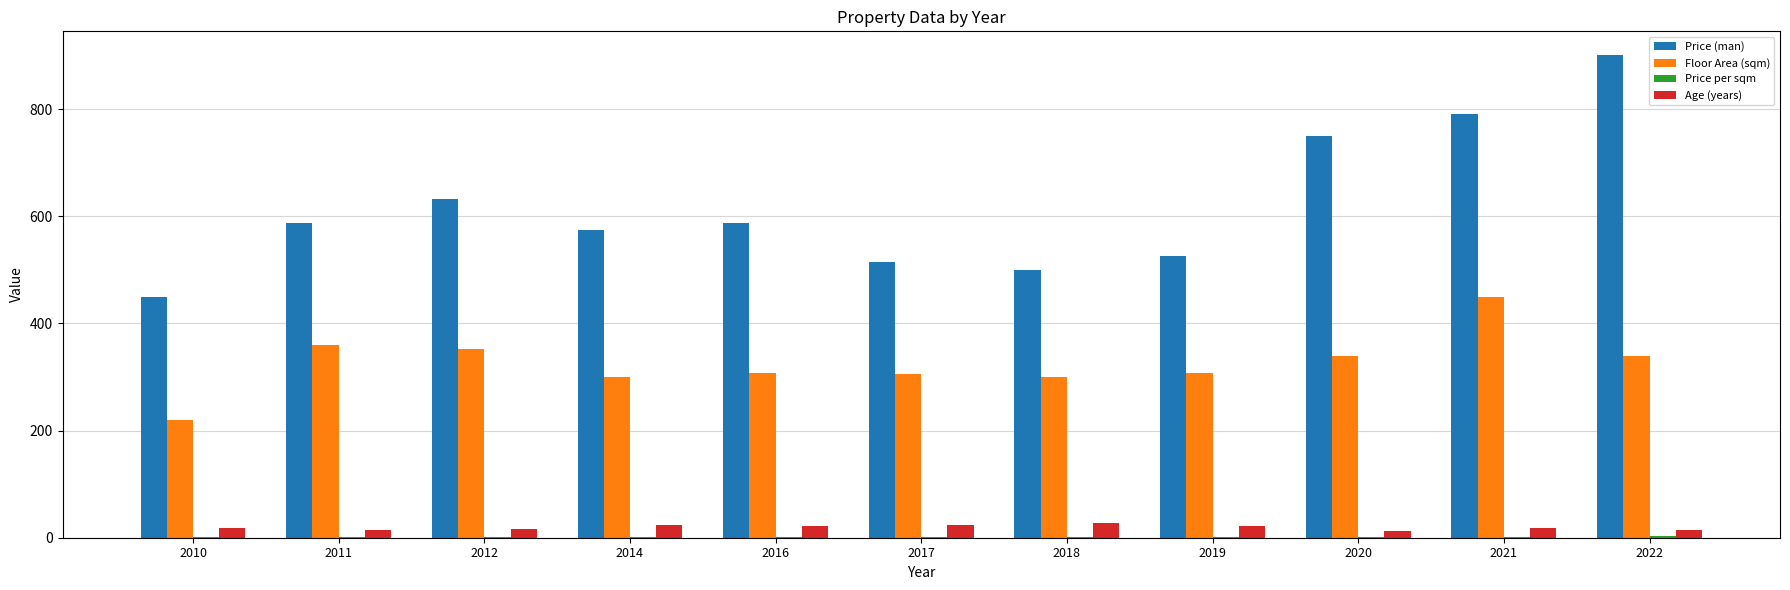

Read the Price (man) value at 2017.

515.0